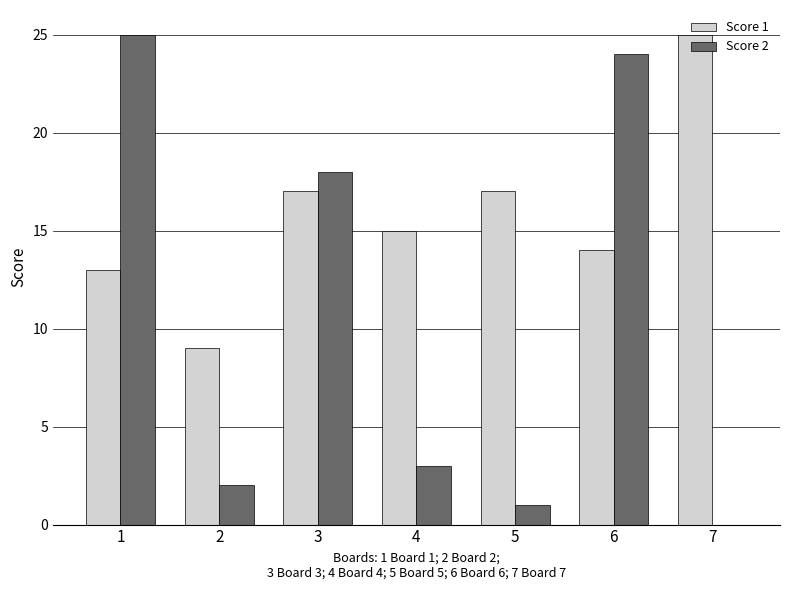

Is it true that Score 1 equals 13 at 1?

True